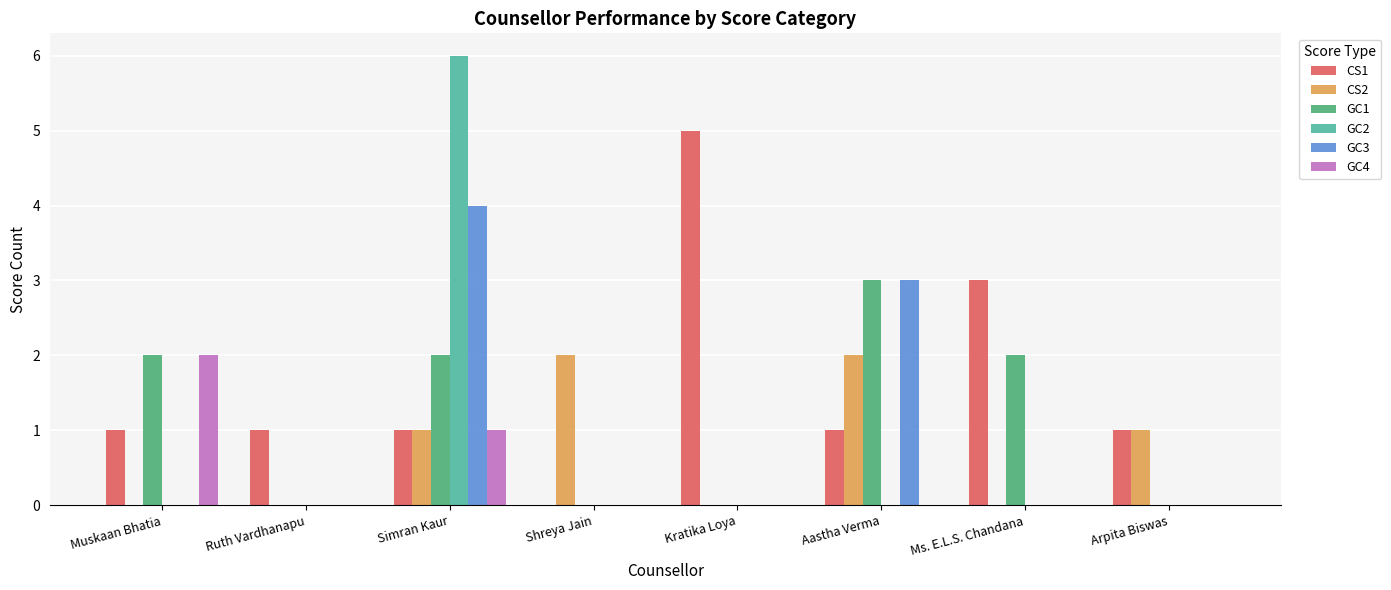

Between Ruth Vardhanapu and Arpita Biswas, which series saw the biggest shift?

CS2